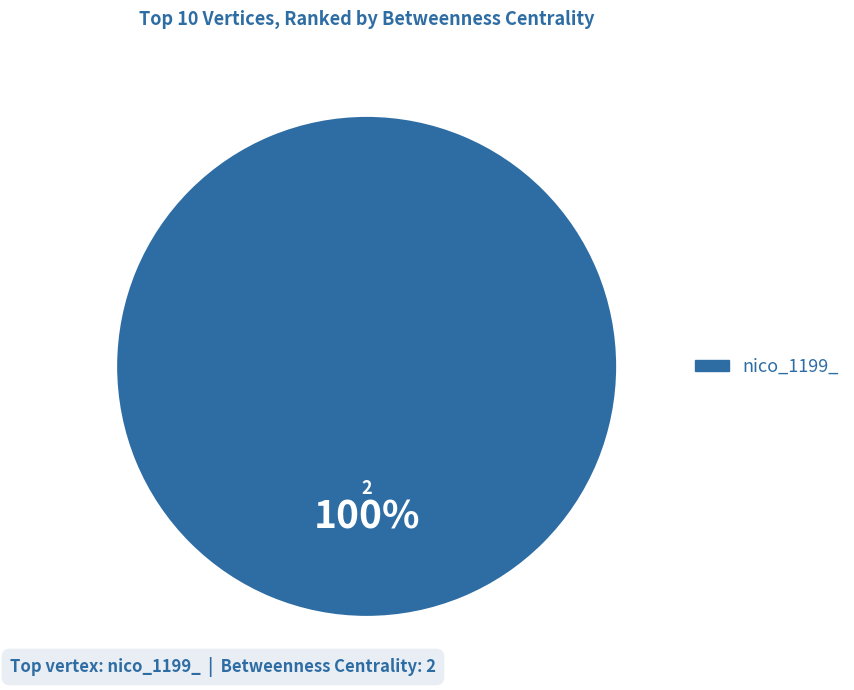

How many slices are in this pie chart?

1